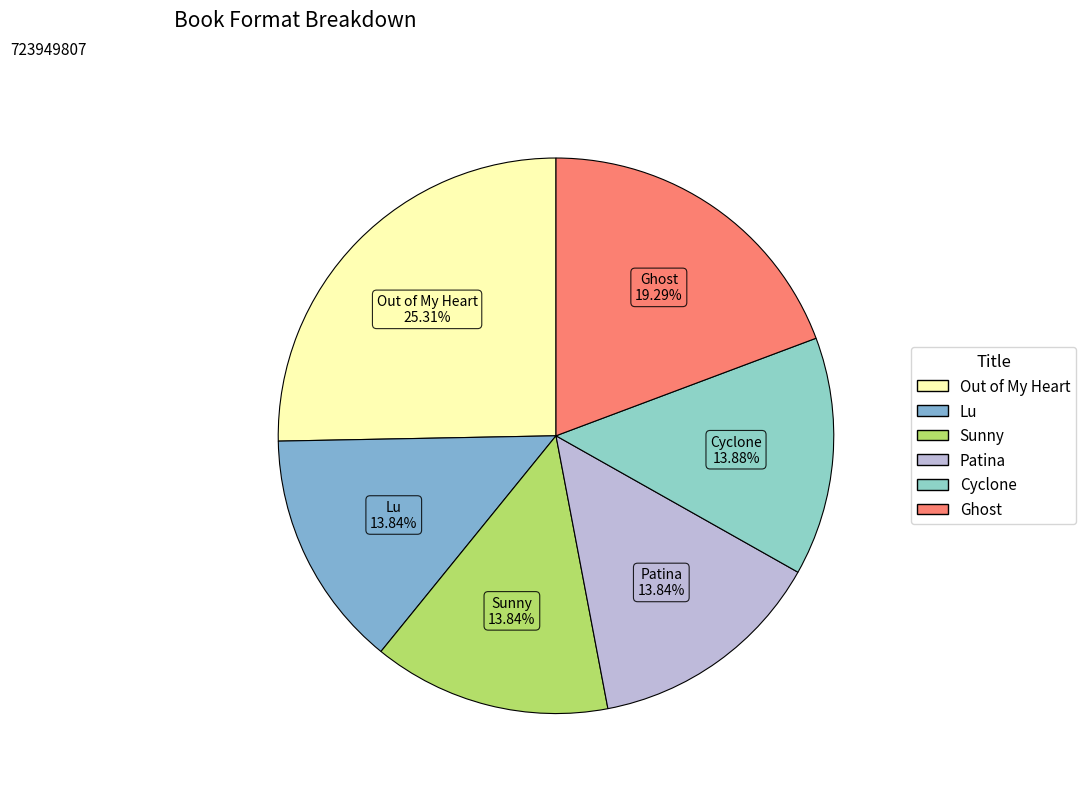

What percentage is the Patina slice, to the nearest percent?

14%